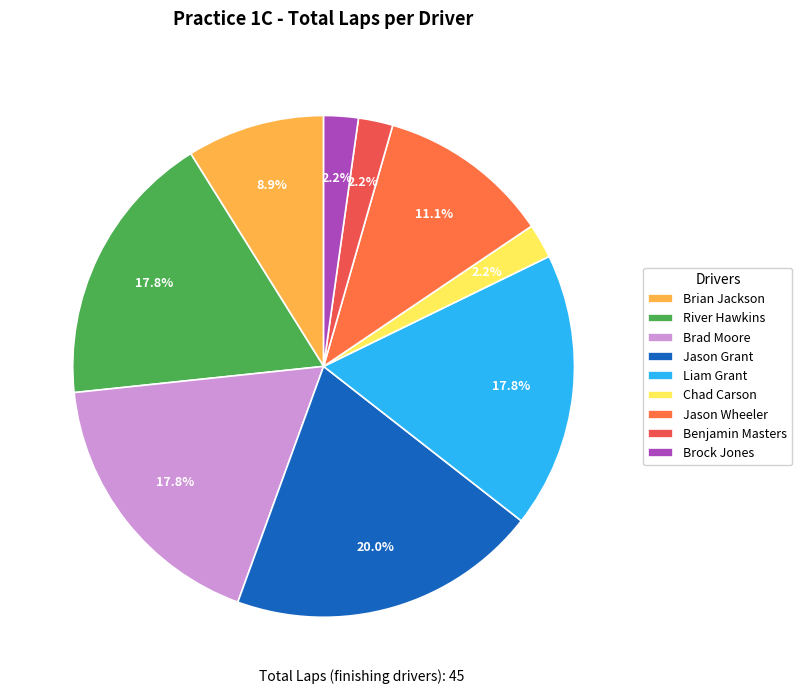

Does Jason Grant represent more than half of the total?

No